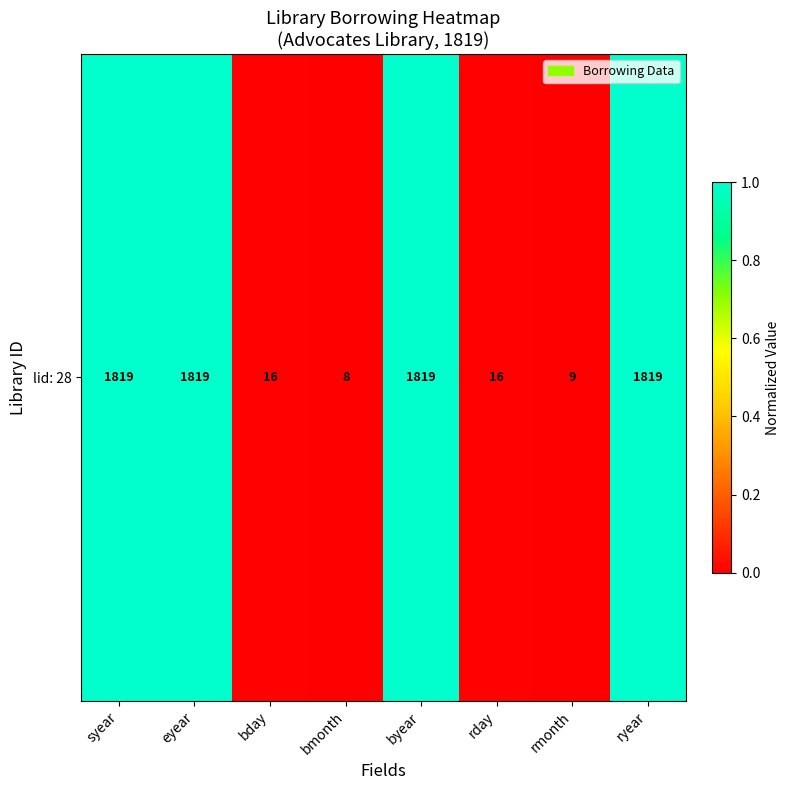

The chart shows a value of 1.0 at ryear. True or false?

True